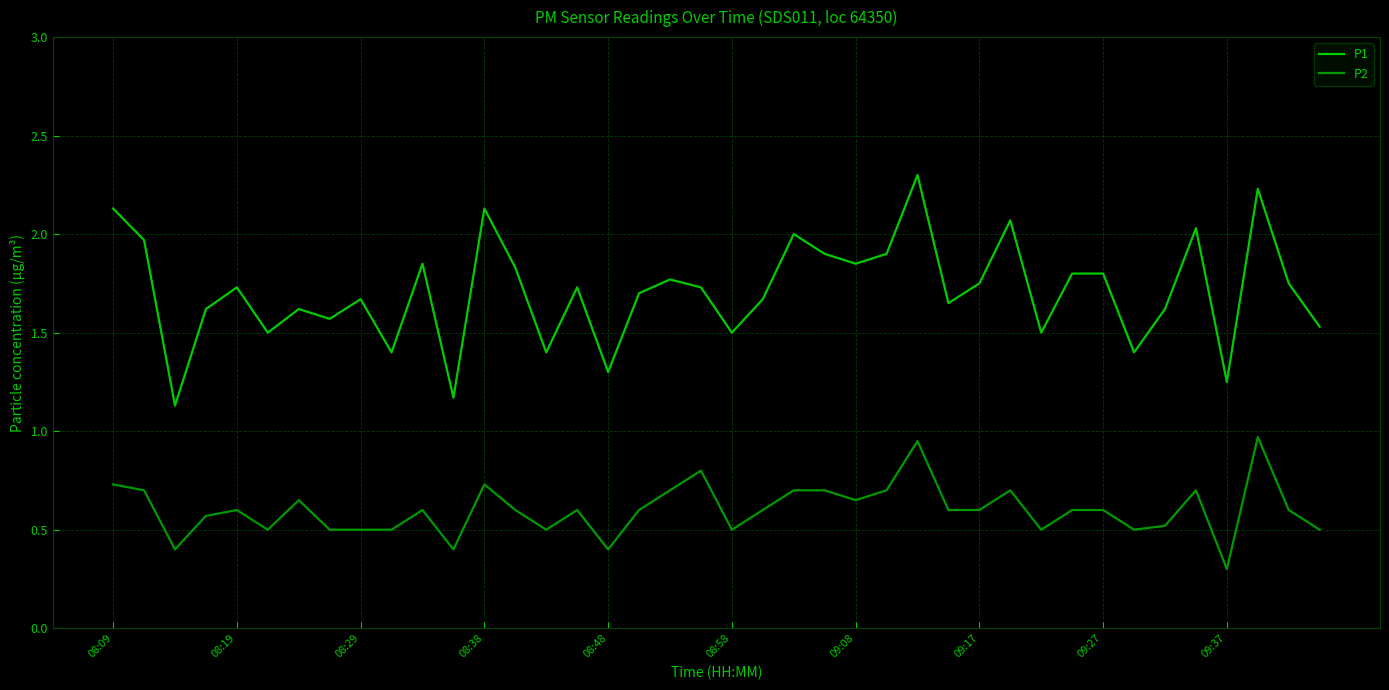

True or false: P1 and P2 cross at least once.

False